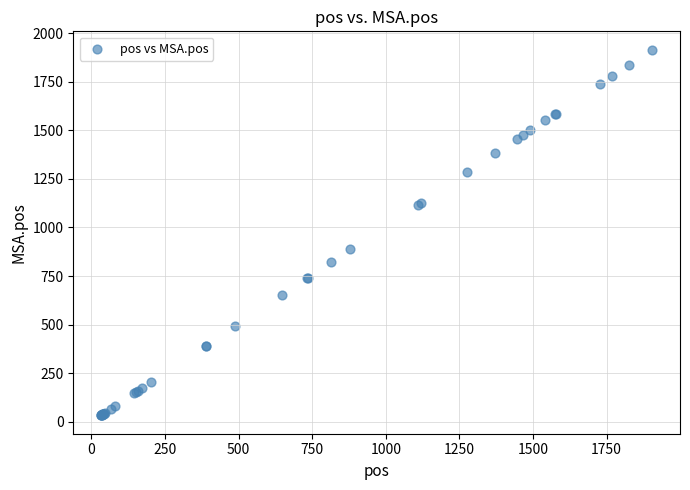

What Y value in the scatter plot is closest to 974?

887